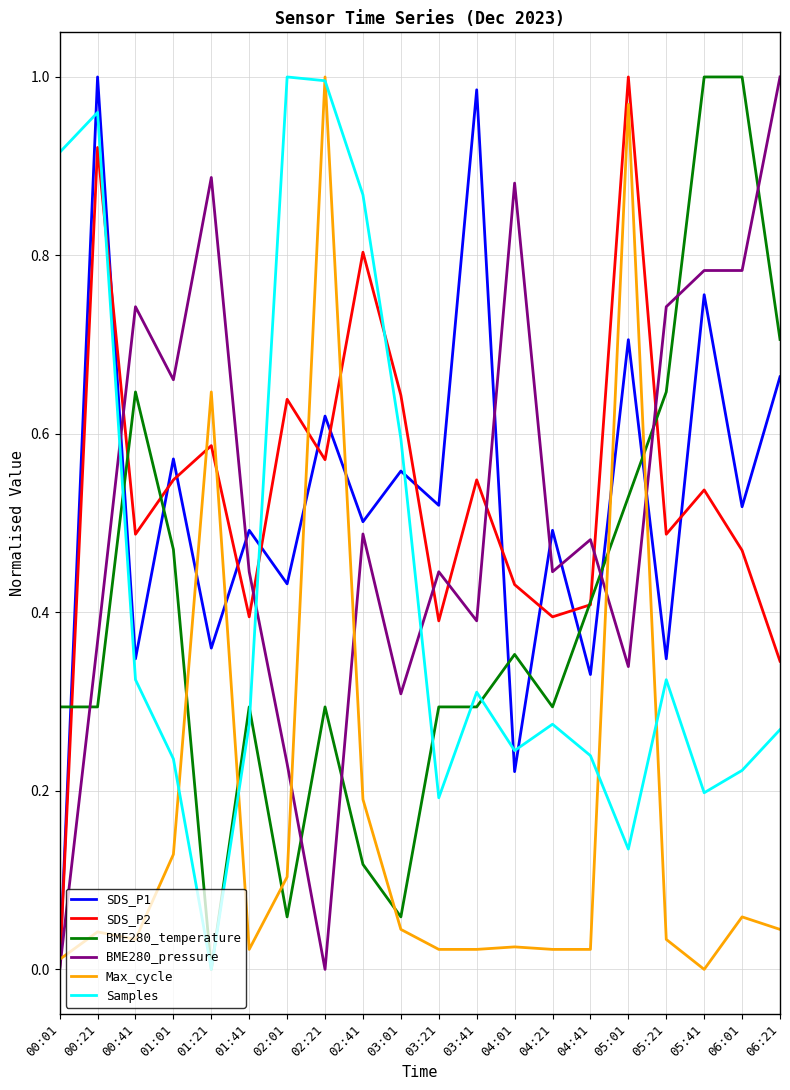

Where do BME280_pressure and BME280_temperature first cross each other?

00:01 and 00:21